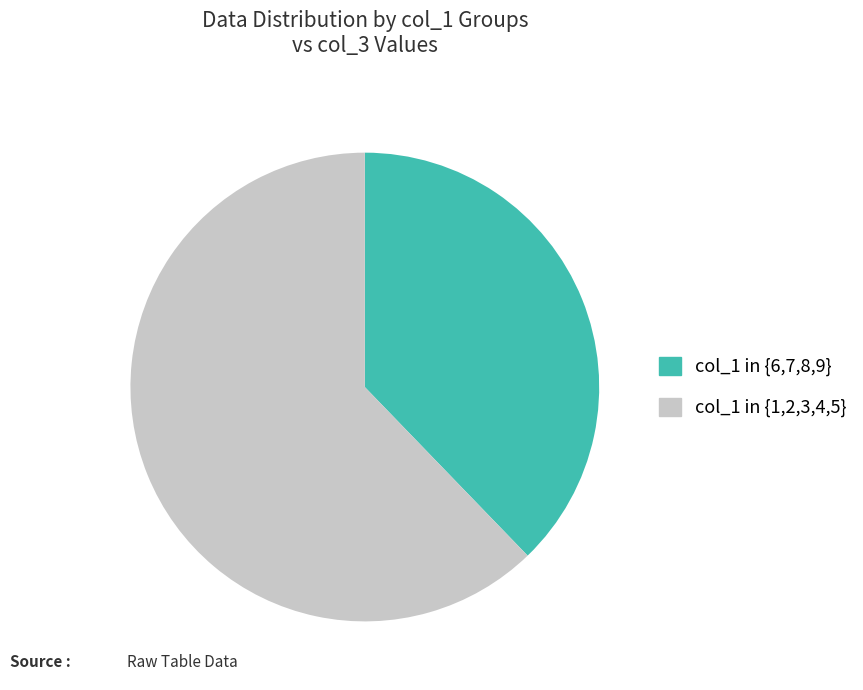

Between col_1 in {6,7,8,9} and col_1 in {1,2,3,4,5}, which is larger?

col_1 in {1,2,3,4,5}